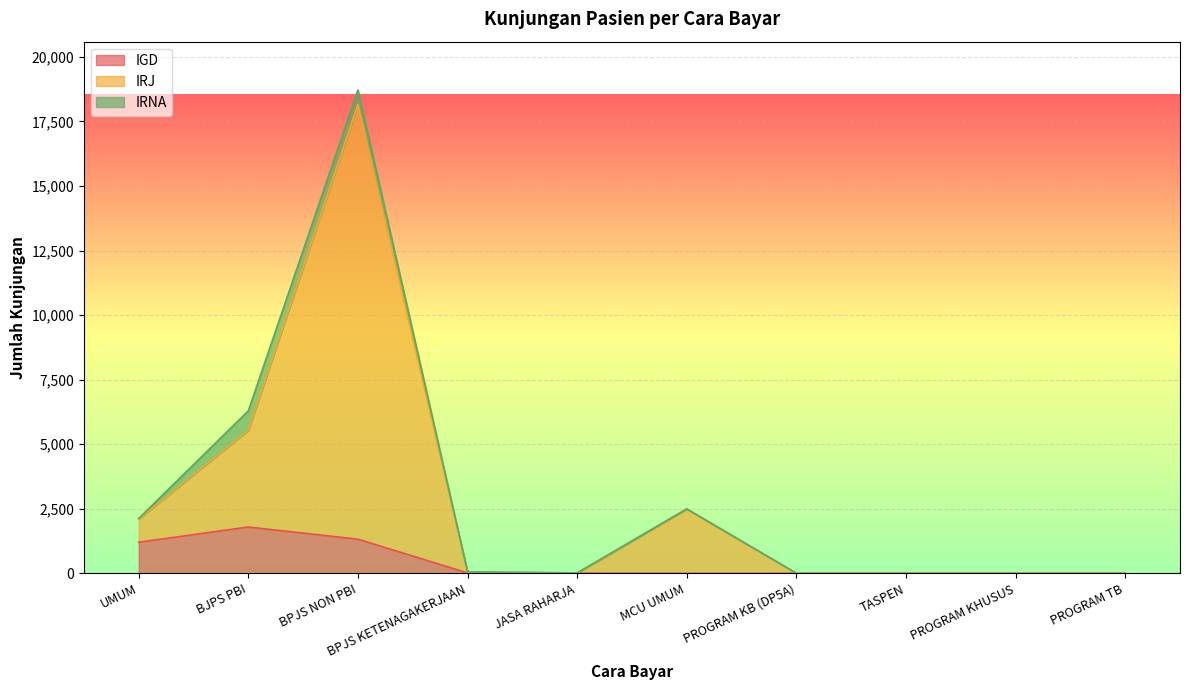

In IGD, how many points are higher than both neighbors (excluding endpoints)?

1